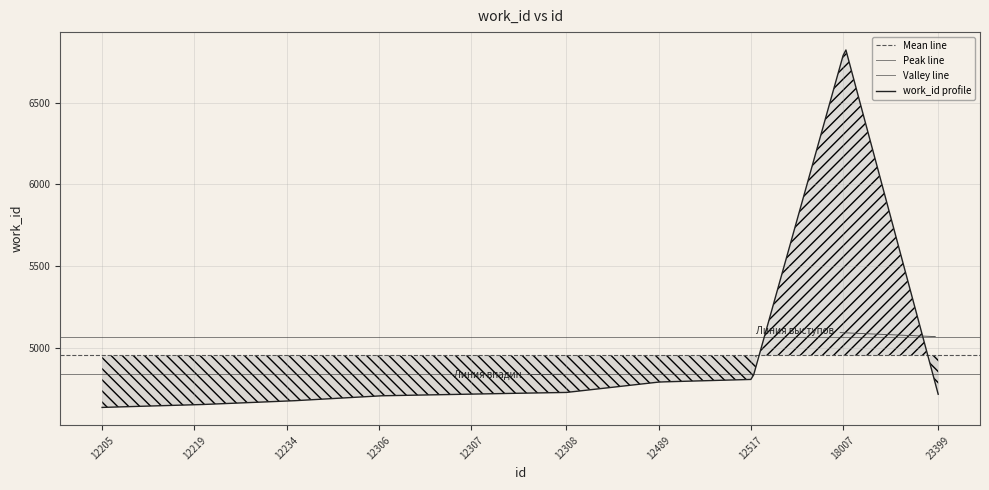

What is the highest value of the work_id profile series?

6823.0